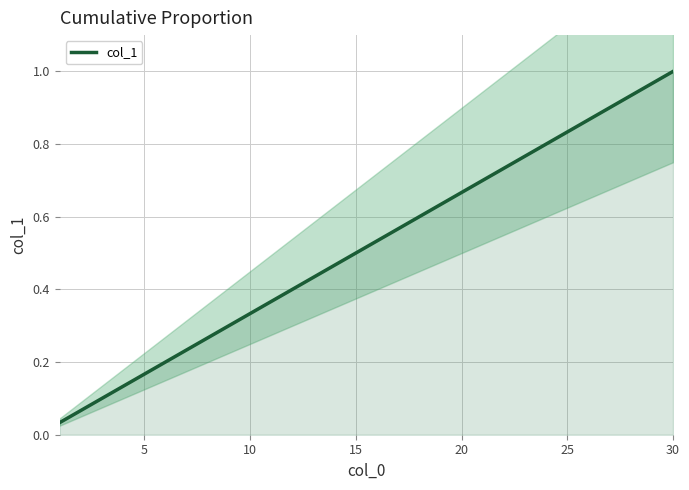

The chart shows a value of 0.7 at 30. True or false?

False